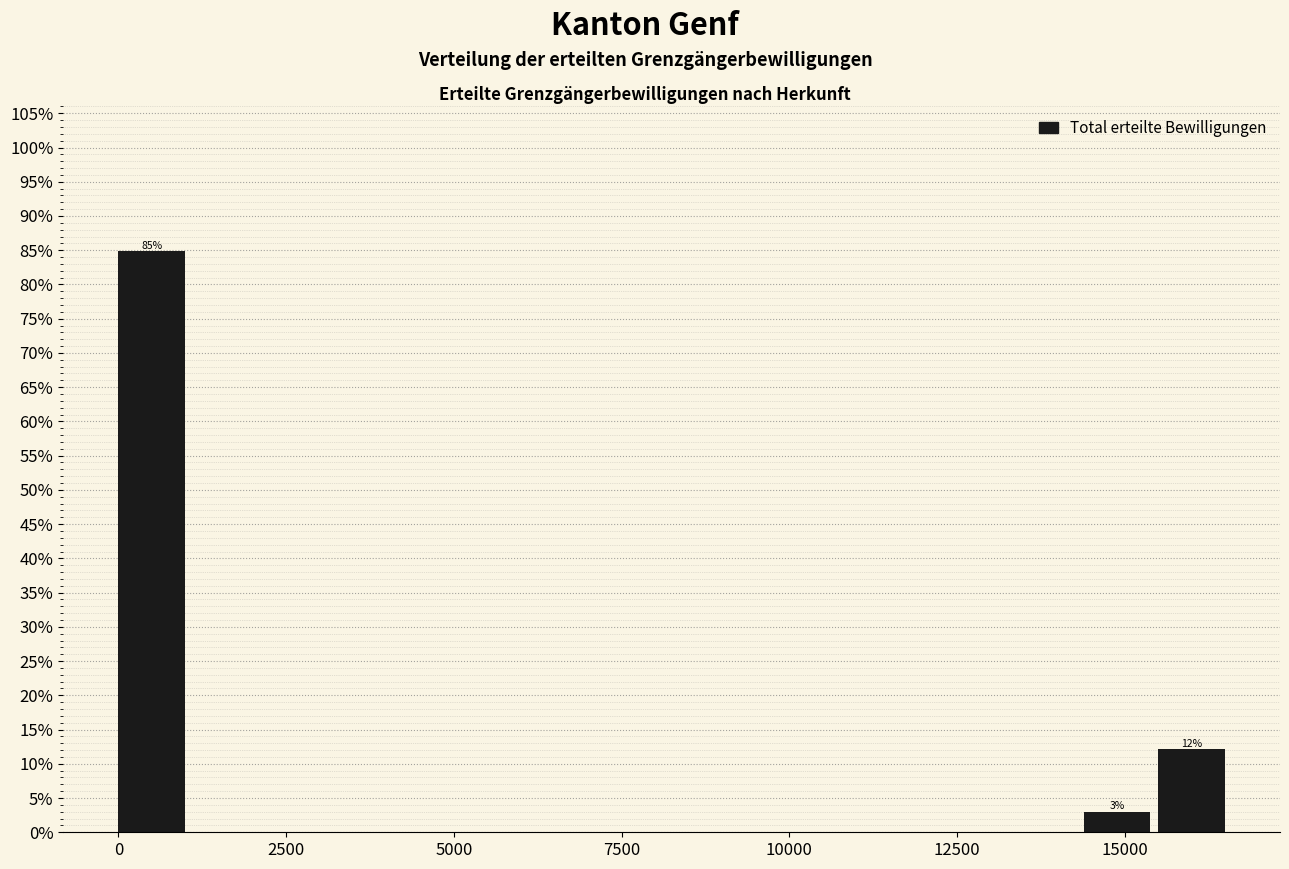

Around what value on the x-axis is the tallest bar? Give the approximate position of its centre, as read against the axis.

500